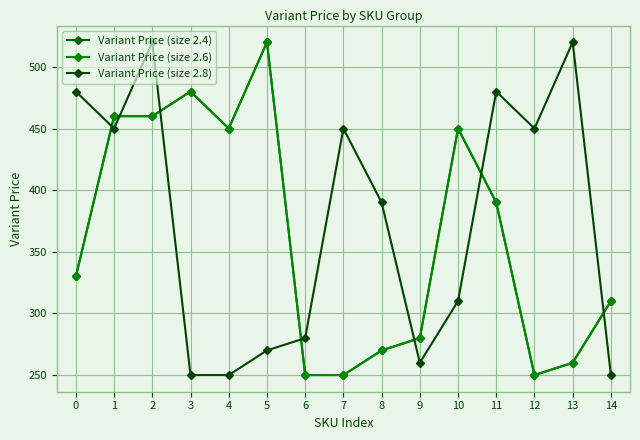

Which series has the largest range (max minus min)?

Variant Price (size 2.4)